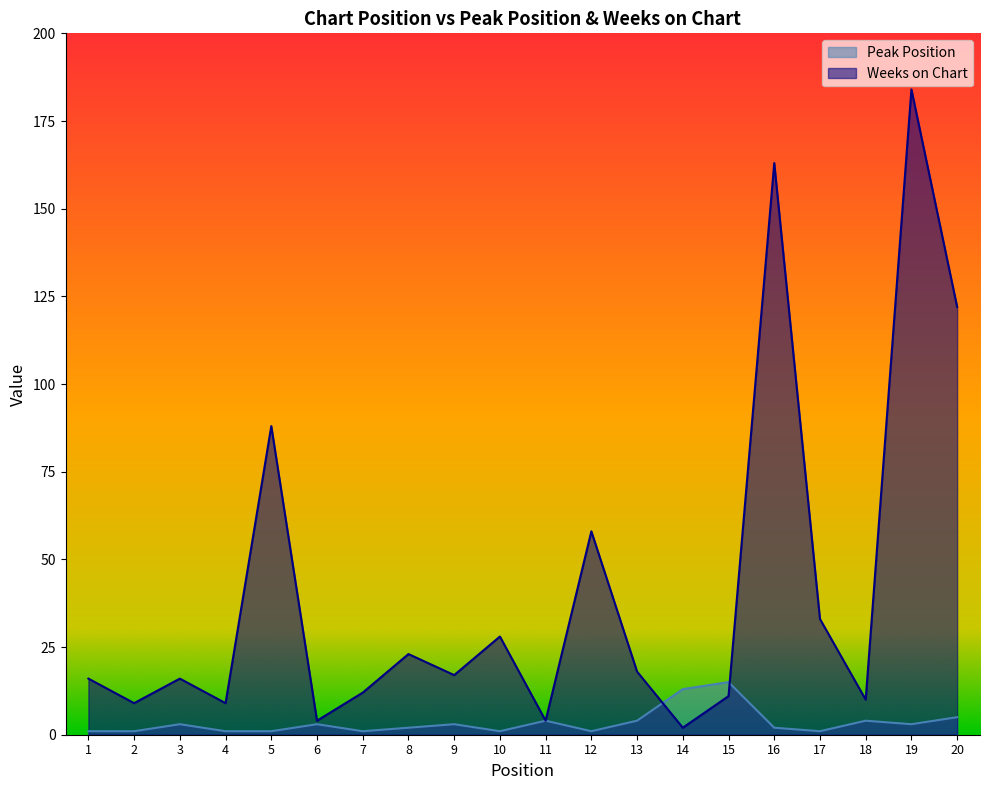

The Peak Position series shows 1 at 7. True or false?

False